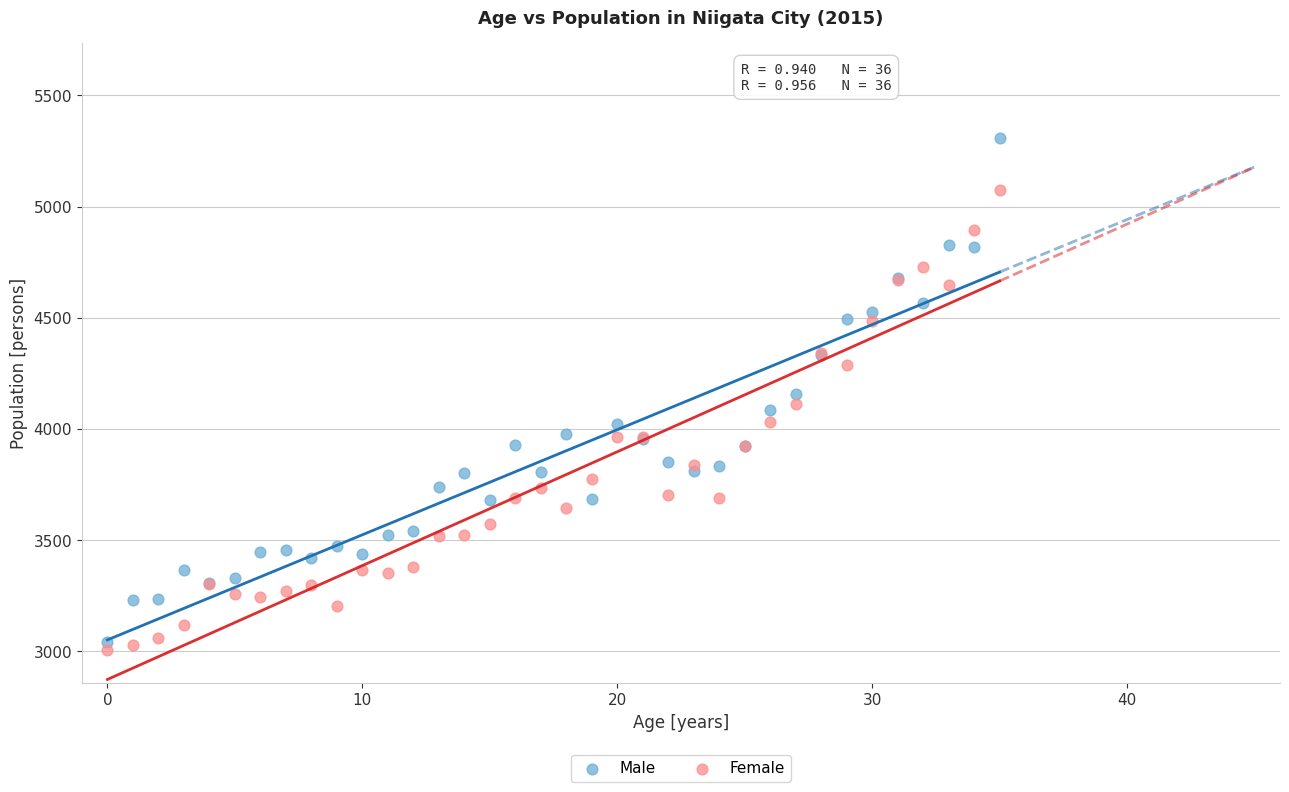

Which series reaches the minimum Y coordinate?

Female